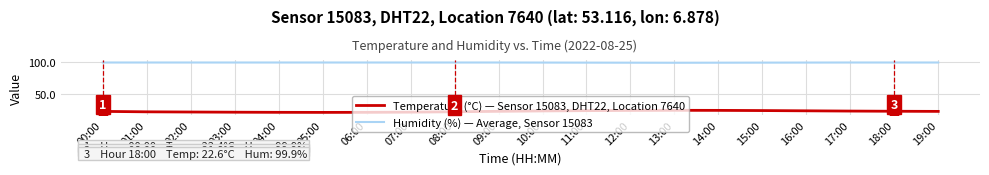

True or false: Humidity (%) — Average, Sensor 15083 and Temperature (°C) — Sensor 15083, DHT22, Location 7640 cross at least once.

False